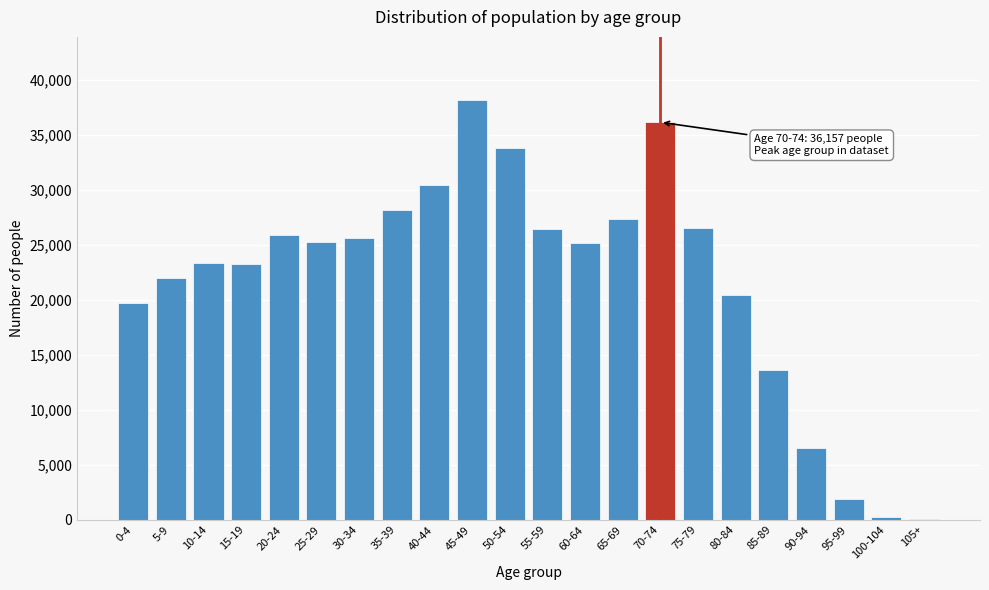

The value at 30-34 is 39599. True or false?

False